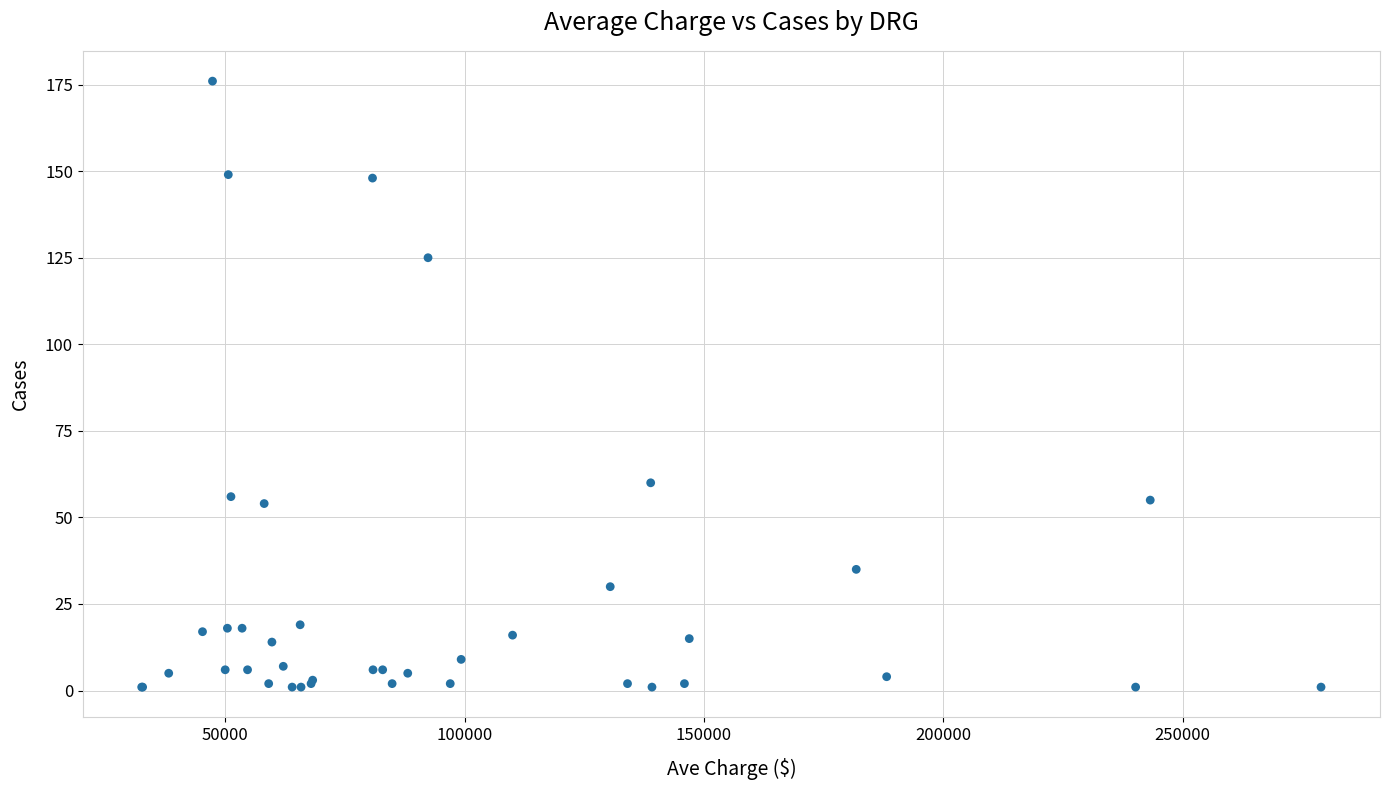

What Y value in the scatter plot is closest to 88?

60